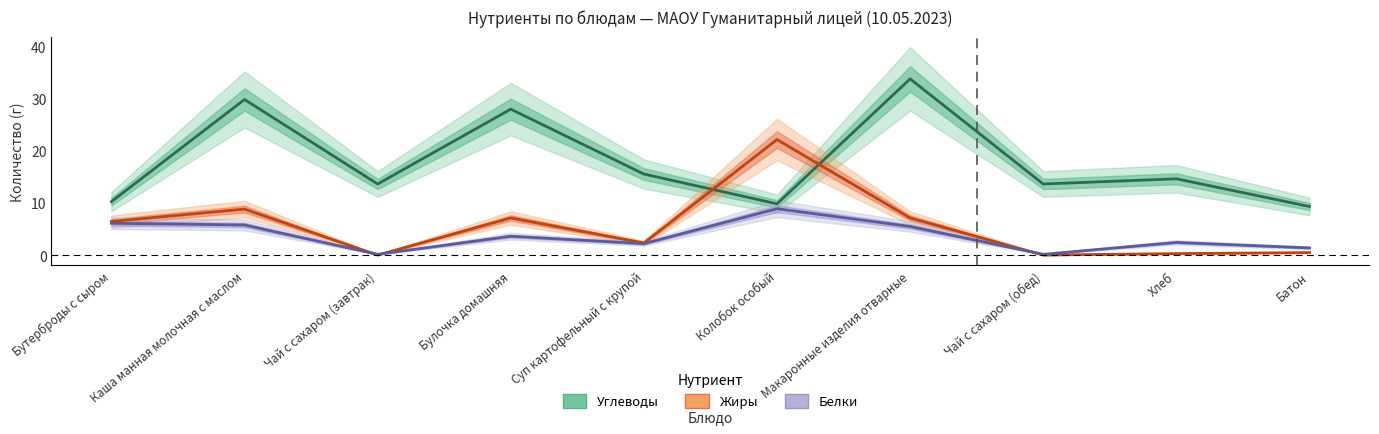

In Белки, how many points are lower than both neighbors (excluding endpoints)?

3